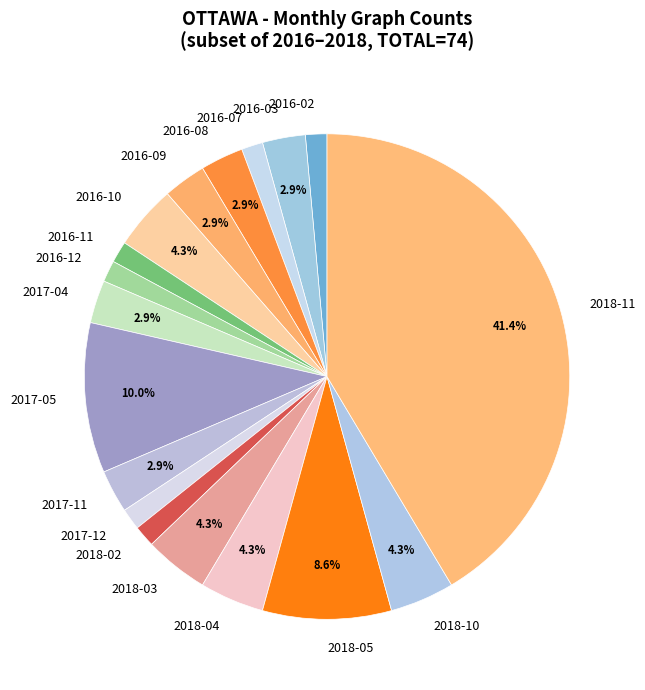

To the nearest percent, what percentage of the pie is 2016-03?

3%